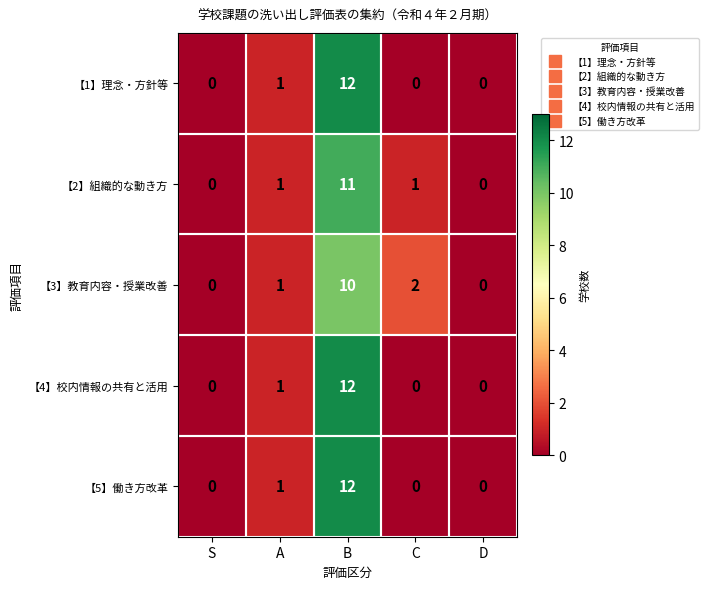

True or false: 【4】校内情報の共有と活用 has a value of 1 at A.

True